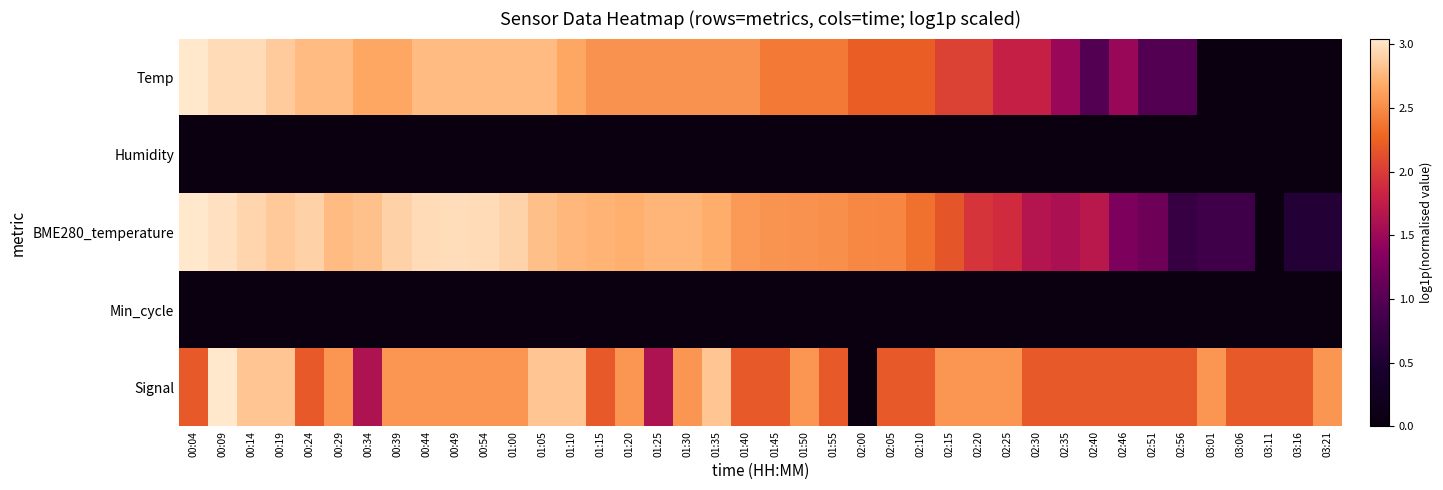

Reading right to left, list all the values displayed in this chart.

Temp: 03:21=0.0	03:16=0.0	03:11=0.0	03:06=0.0	03:01=0.0	02:56=1.0	02:51=1.0	02:46=1.5	02:40=1.0	02:35=1.5	02:30=1.8	02:25=1.8	02:20=2.0	02:15=2.0	02:10=2.2	02:05=2.2	02:00=2.2	01:55=2.4	01:50=2.4	01:45=2.4	01:40=2.5	01:35=2.5	01:30=2.5	01:25=2.5	01:20=2.5	01:15=2.5	01:10=2.7	01:05=2.8	01:00=2.8	00:54=2.8	00:49=2.8	00:44=2.8	00:39=2.7	00:34=2.7	00:29=2.8	00:24=2.8	00:19=2.9	00:14=3.0	00:09=3.0	00:04=3.0
Humidity: 03:21=0.0	03:16=0.0	03:11=0.0	03:06=0.0	03:01=0.0	02:56=0.0	02:51=0.0	02:46=0.0	02:40=0.0	02:35=0.0	02:30=0.0	02:25=0.0	02:20=0.0	02:15=0.0	02:10=0.0	02:05=0.0	02:00=0.0	01:55=0.0	01:50=0.0	01:45=0.0	01:40=0.0	01:35=0.0	01:30=0.0	01:25=0.0	01:20=0.0	01:15=0.0	01:10=0.0	01:05=0.0	01:00=0.0	00:54=0.0	00:49=0.0	00:44=0.0	00:39=0.0	00:34=0.0	00:29=0.0	00:24=0.0	00:19=0.0	00:14=0.0	00:09=0.0	00:04=0.0
BME280_temperature: 03:21=0.6	03:16=0.6	03:11=0.0	03:06=0.8	03:01=0.8	02:56=0.7	02:51=1.2	02:46=1.3	02:40=1.7	02:35=1.6	02:30=1.7	02:25=1.9	02:20=2.0	02:15=2.2	02:10=2.3	02:05=2.5	02:00=2.5	01:55=2.5	01:50=2.5	01:45=2.6	01:40=2.6	01:35=2.7	01:30=2.7	01:25=2.7	01:20=2.7	01:15=2.7	01:10=2.7	01:05=2.8	01:00=2.9	00:54=3.0	00:49=3.0	00:44=3.0	00:39=2.9	00:34=2.8	00:29=2.8	00:24=2.9	00:19=2.9	00:14=2.9	00:09=3.0	00:04=3.0
Min_cycle: 03:21=0.0	03:16=0.0	03:11=0.0	03:06=0.0	03:01=0.0	02:56=0.0	02:51=0.0	02:46=0.0	02:40=0.0	02:35=0.0	02:30=0.0	02:25=0.0	02:20=0.0	02:15=0.0	02:10=0.0	02:05=0.0	02:00=0.0	01:55=0.0	01:50=0.0	01:45=0.0	01:40=0.0	01:35=0.0	01:30=0.0	01:25=0.0	01:20=0.0	01:15=0.0	01:10=0.0	01:05=0.0	01:00=0.0	00:54=0.0	00:49=0.0	00:44=0.0	00:39=0.0	00:34=0.0	00:29=0.0	00:24=0.0	00:19=0.0	00:14=0.0	00:09=0.0	00:04=0.0
Signal: 03:21=2.6	03:16=2.2	03:11=2.2	03:06=2.2	03:01=2.6	02:56=2.2	02:51=2.2	02:46=2.2	02:40=2.2	02:35=2.2	02:30=2.2	02:25=2.6	02:20=2.6	02:15=2.6	02:10=2.2	02:05=2.2	02:00=0.0	01:55=2.2	01:50=2.6	01:45=2.2	01:40=2.2	01:35=2.8	01:30=2.6	01:25=1.6	01:20=2.6	01:15=2.2	01:10=2.8	01:05=2.8	01:00=2.6	00:54=2.6	00:49=2.6	00:44=2.6	00:39=2.6	00:34=1.6	00:29=2.6	00:24=2.2	00:19=2.8	00:14=2.8	00:09=3.0	00:04=2.2